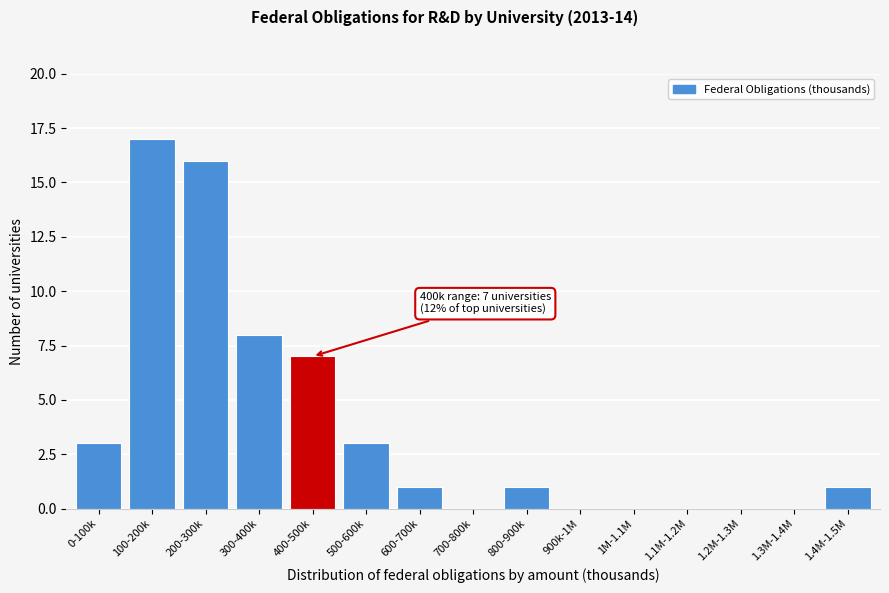

Reading left to right, transcribe all the data shown in this chart.

0-100k=3	100-200k=17	200-300k=16	300-400k=8	400-500k=7	500-600k=3	600-700k=1	700-800k=0	800-900k=1	900k-1M=0	1M-1.1M=0	1.1M-1.2M=0	1.2M-1.3M=0	1.3M-1.4M=0	1.4M-1.5M=1